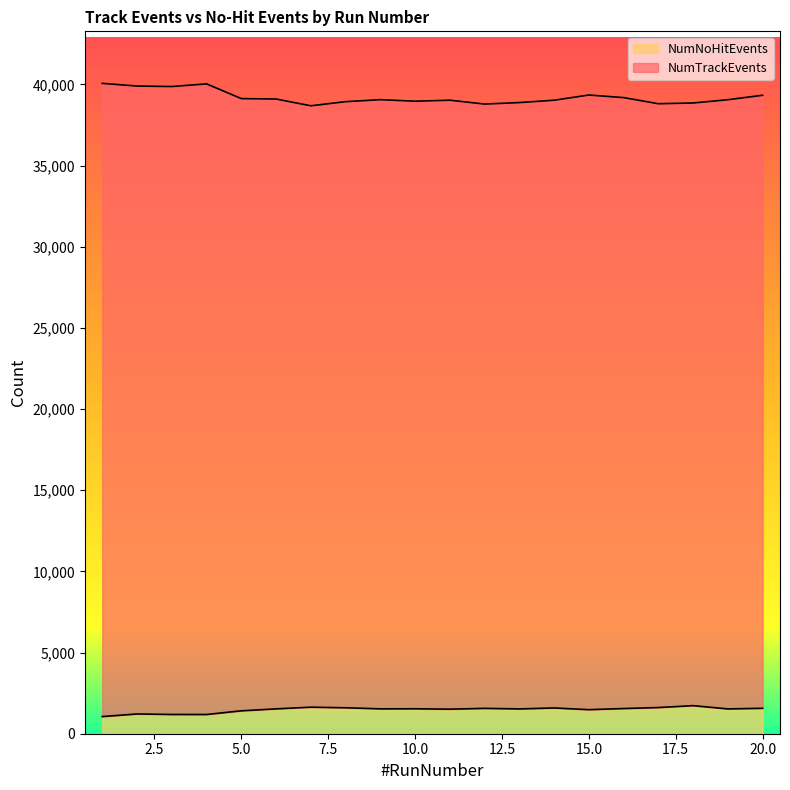

Where is NumNoHitEvents nearest to the value 1393?

5